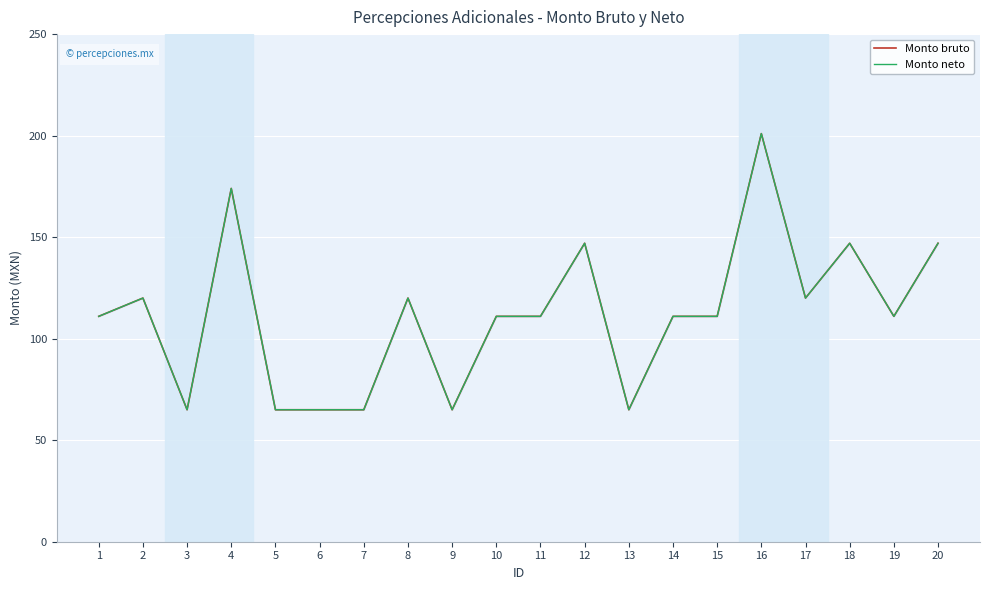

In Monto bruto, how many points are higher than both neighbors (excluding endpoints)?

6